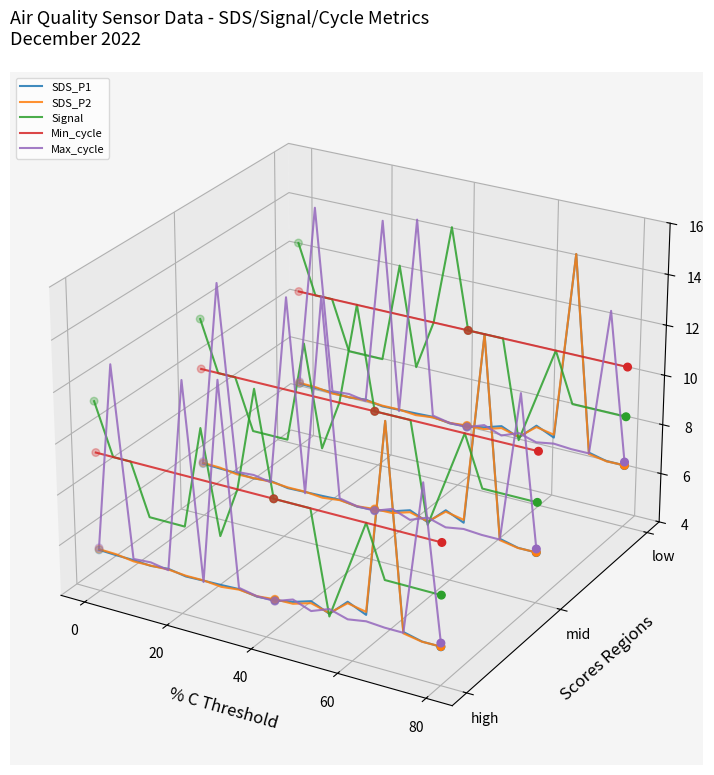

Is the value of Signal at 9 greater than the value of Max_cycle at 7?

No